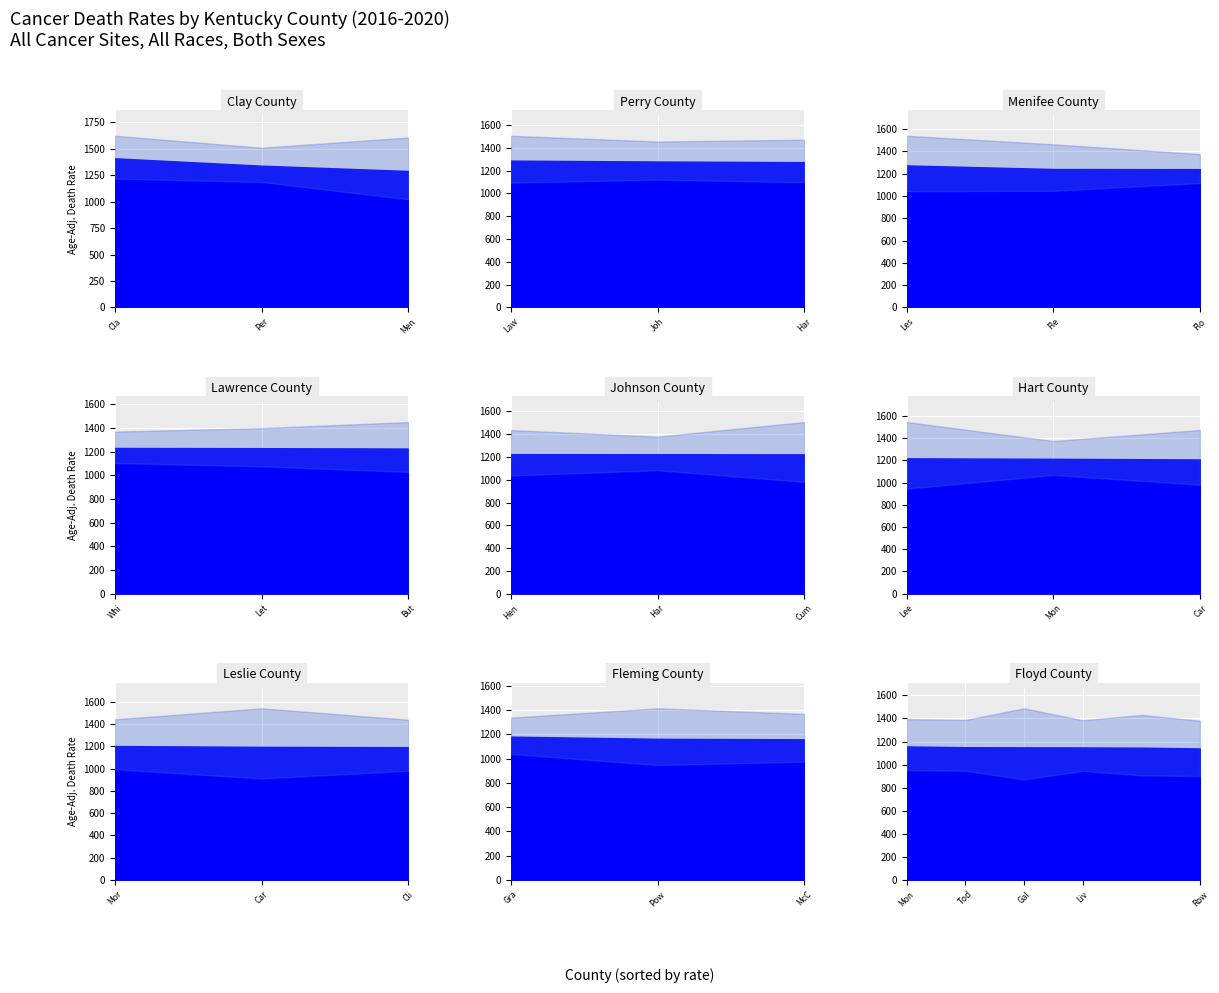

True or false: lower_ci has a value of 1666.1 at 7.

False